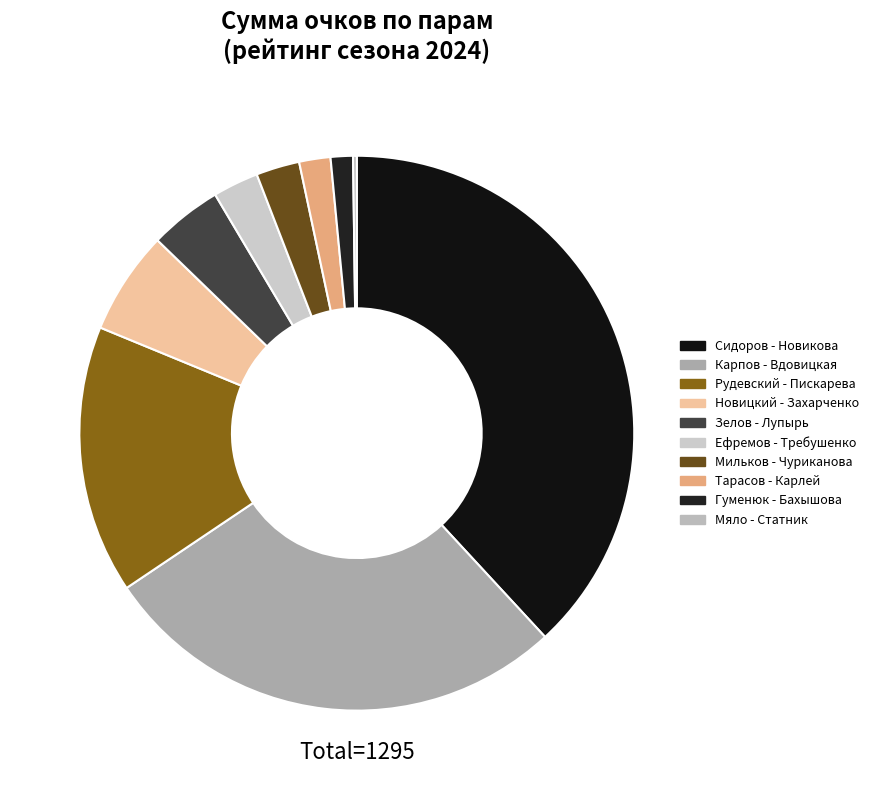

Count the number of slices in the pie.

10